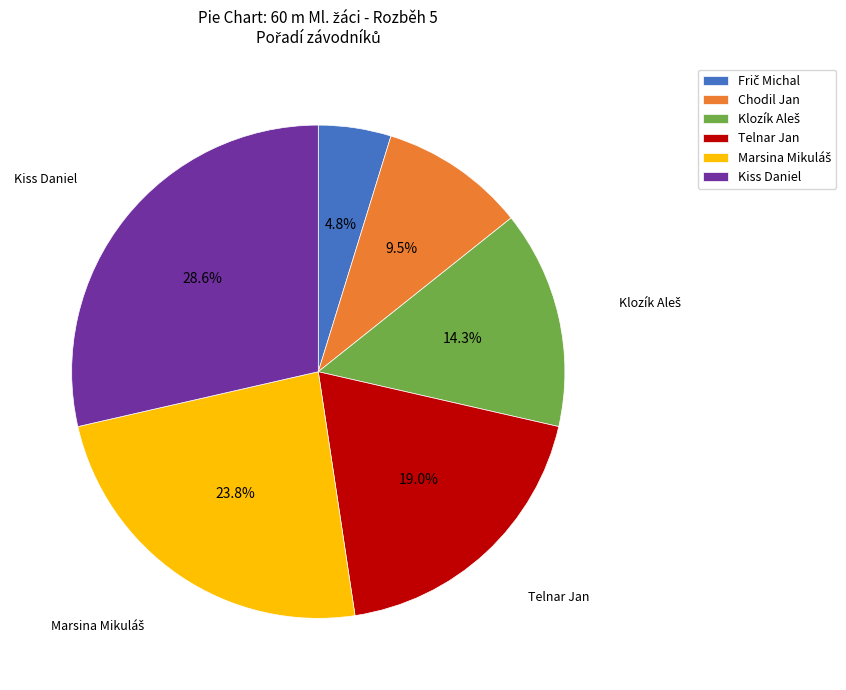

Count the number of slices in the pie.

6